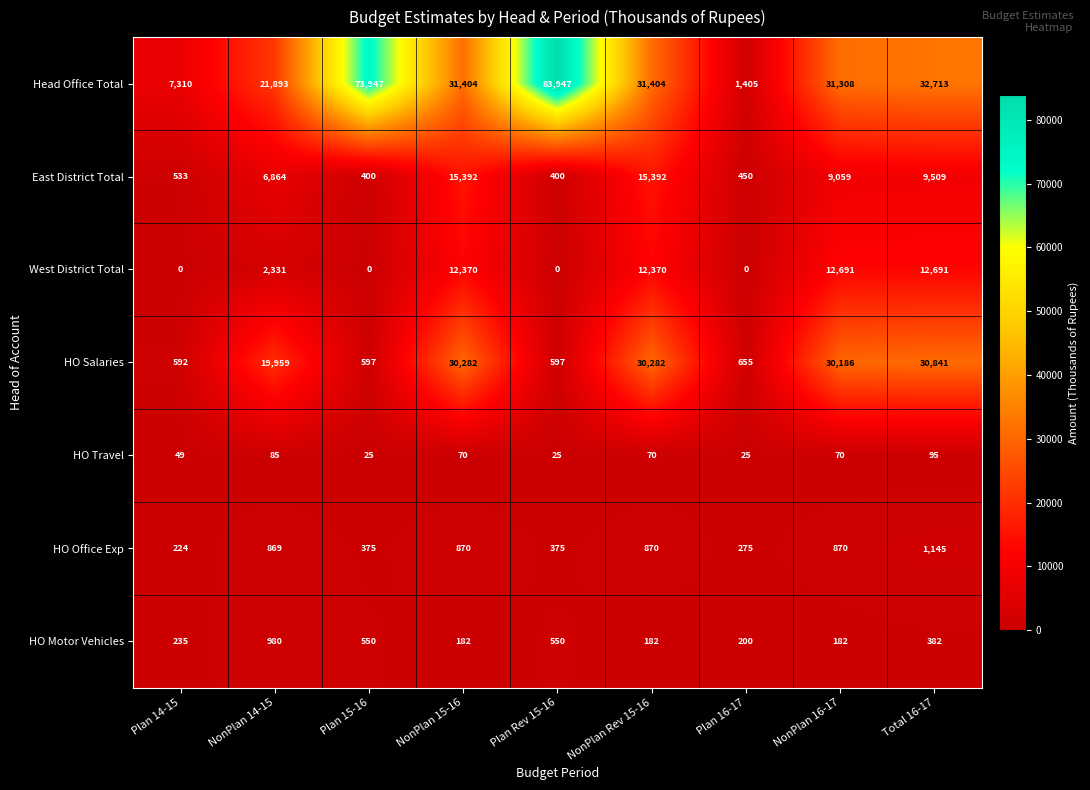

What is the average value of the West District Total series?

5828